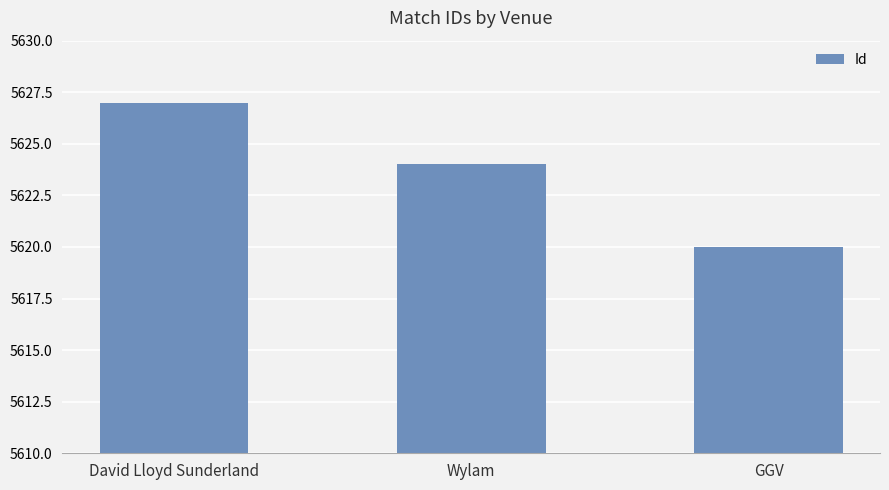

How many distinct data groups are displayed?

1